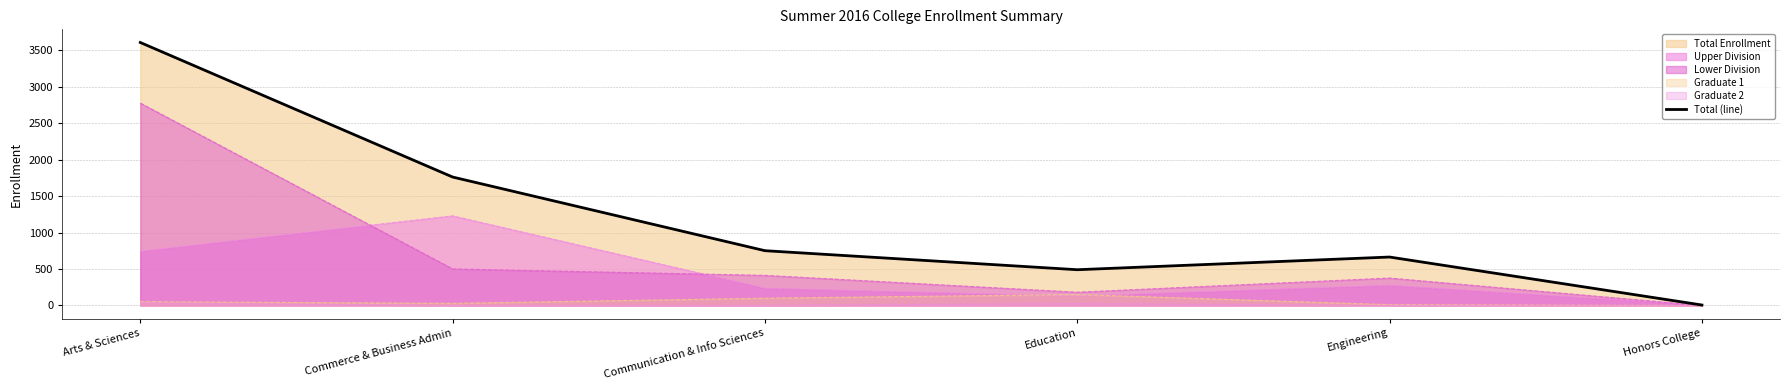

The value at Arts & Sciences is 3606. True or false?

True